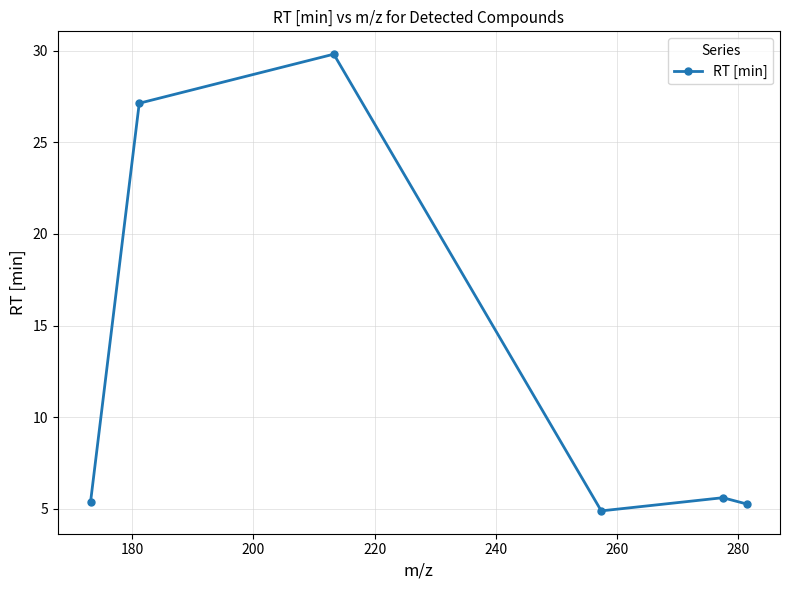

How many points are lower than both their immediate neighbors (excluding endpoints)?

1